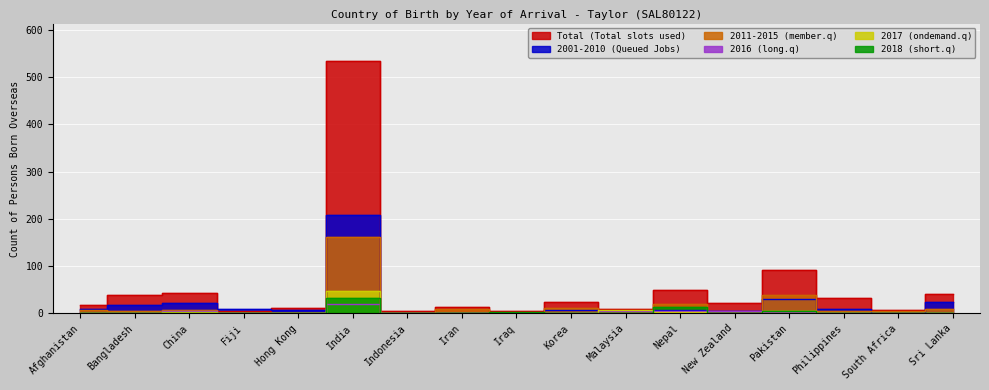

What is the label of the 9th point from the right?

Iraq